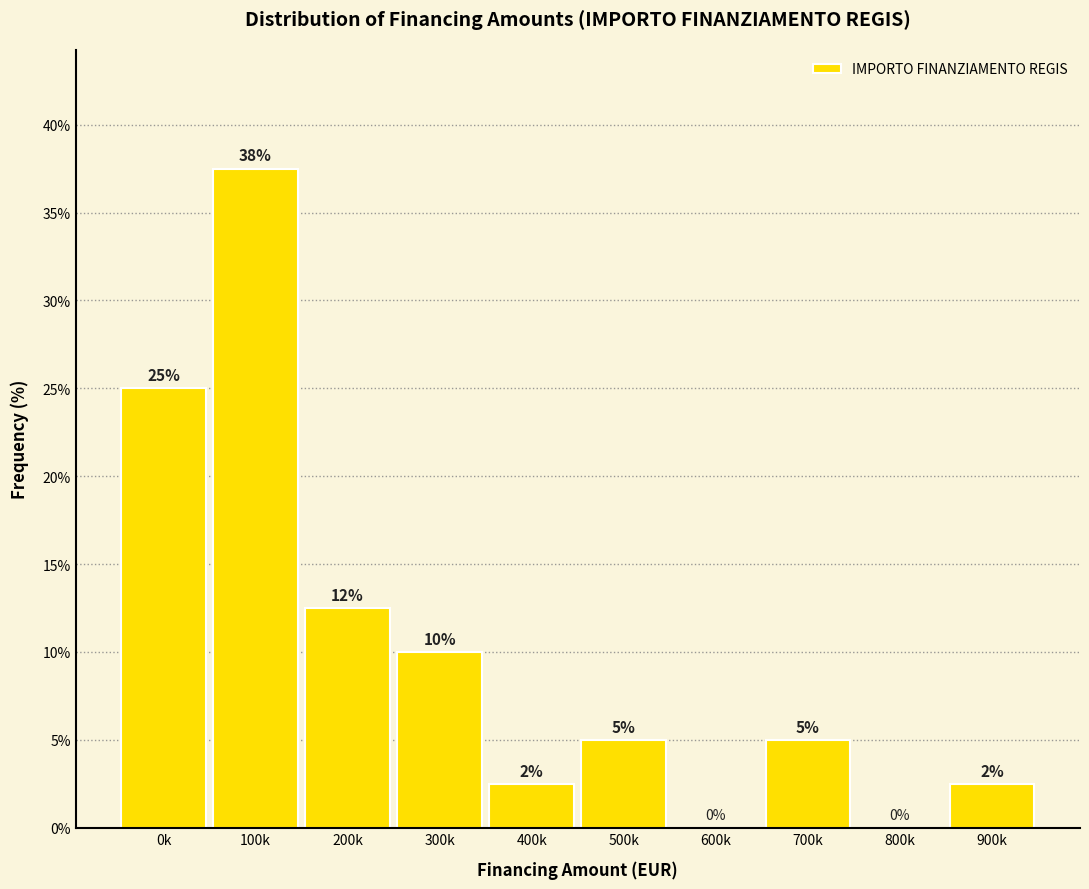

The value at 300k is 14.2. True or false?

False